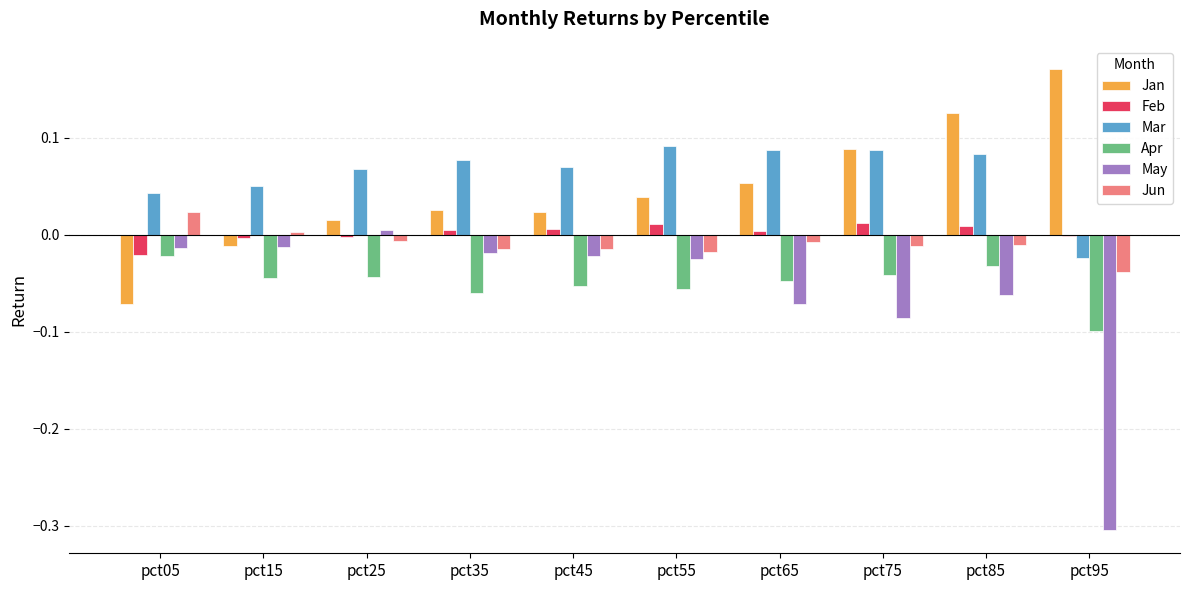

Is it true that Feb equals 0.0 at pct35?

True